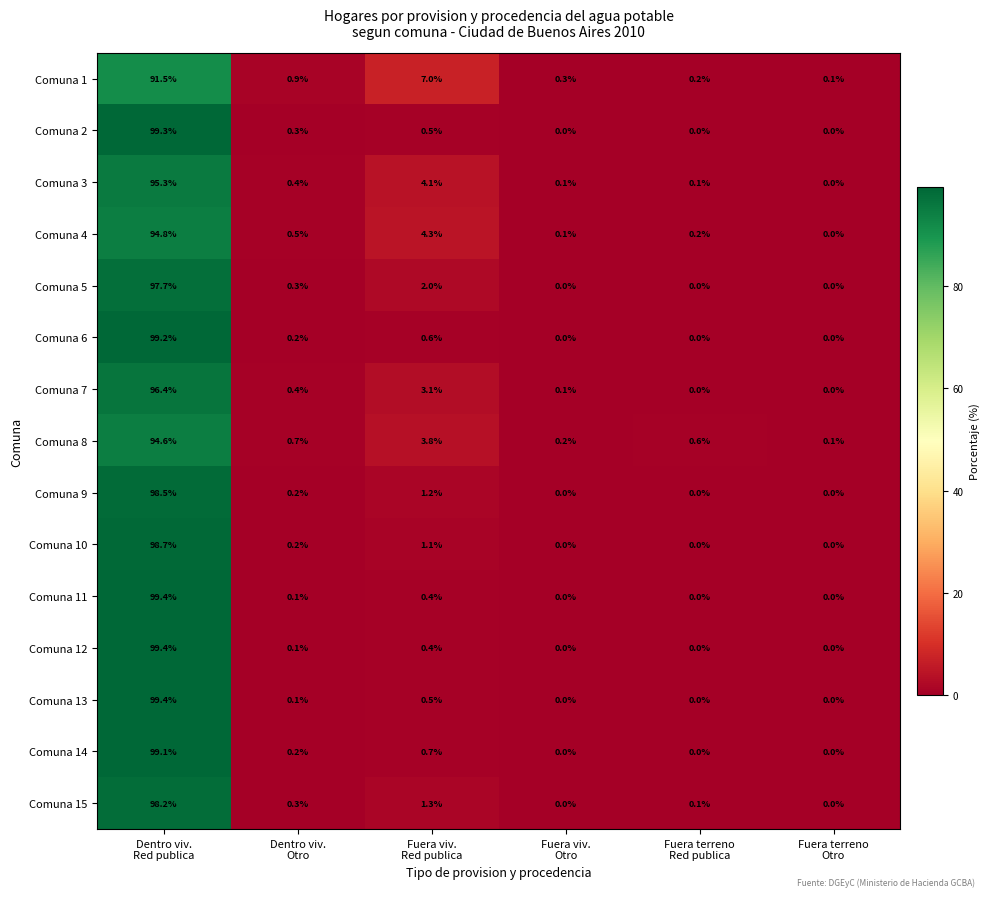

At how many categories does at least one series exceed 83?

1